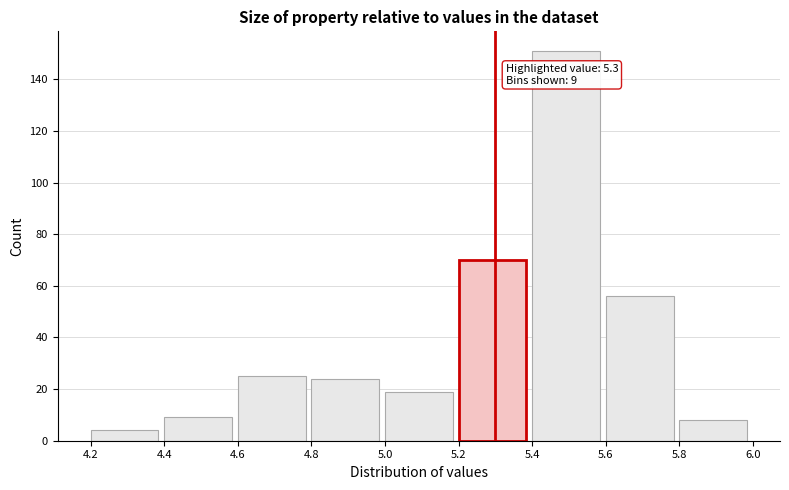

Over which range of the x-axis is the bar tallest?

5.4 to 5.6